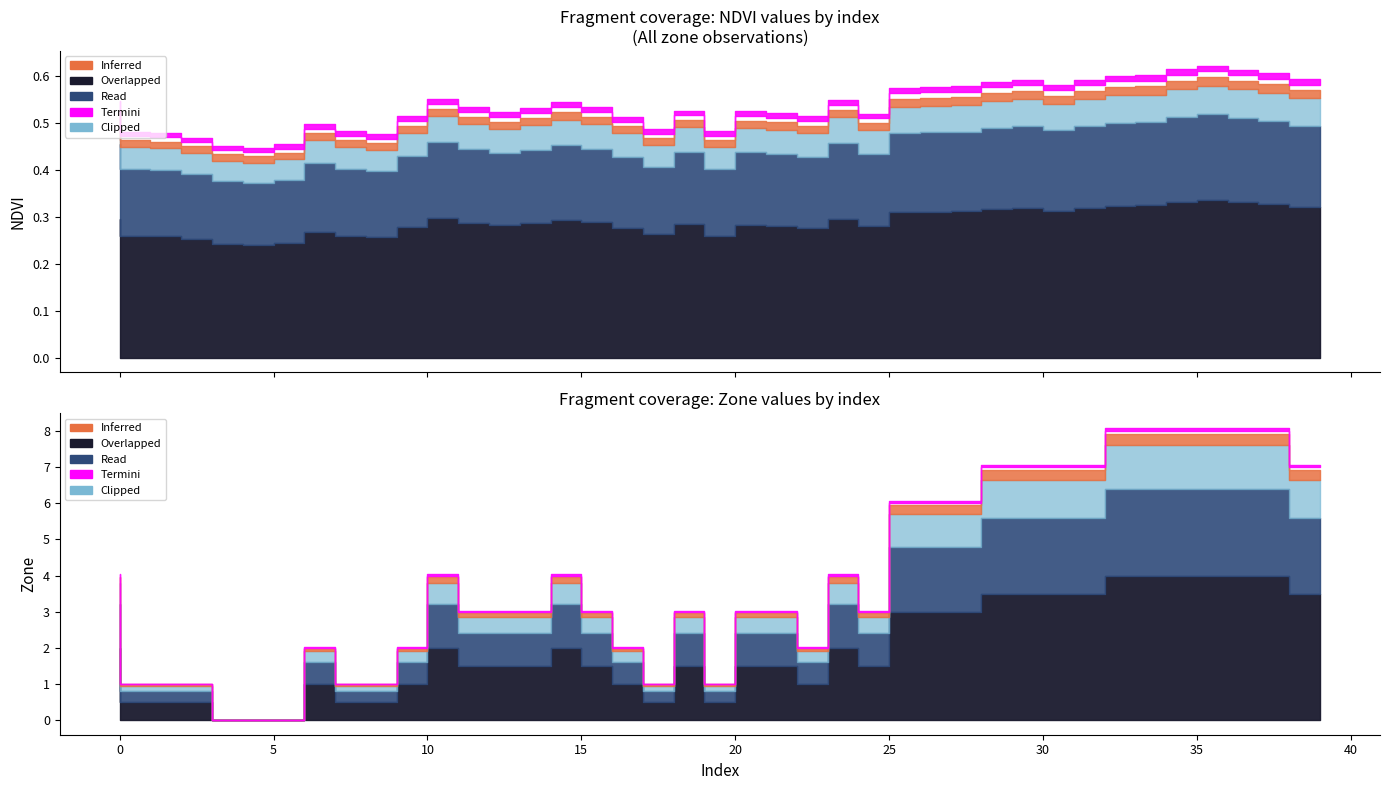

Is it true that NDVI equals 0.8 at 2?

False